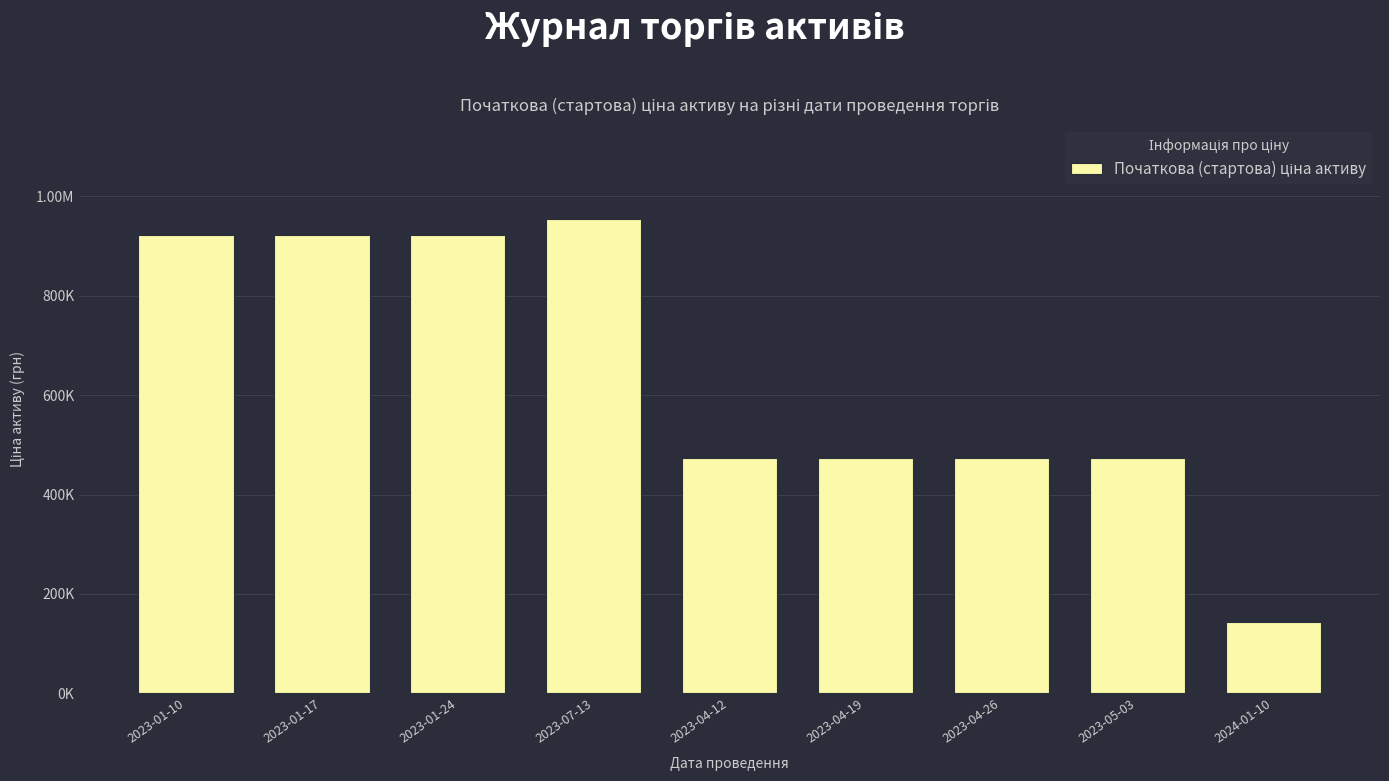

Which category has the lowest value across all series?

2024-01-10